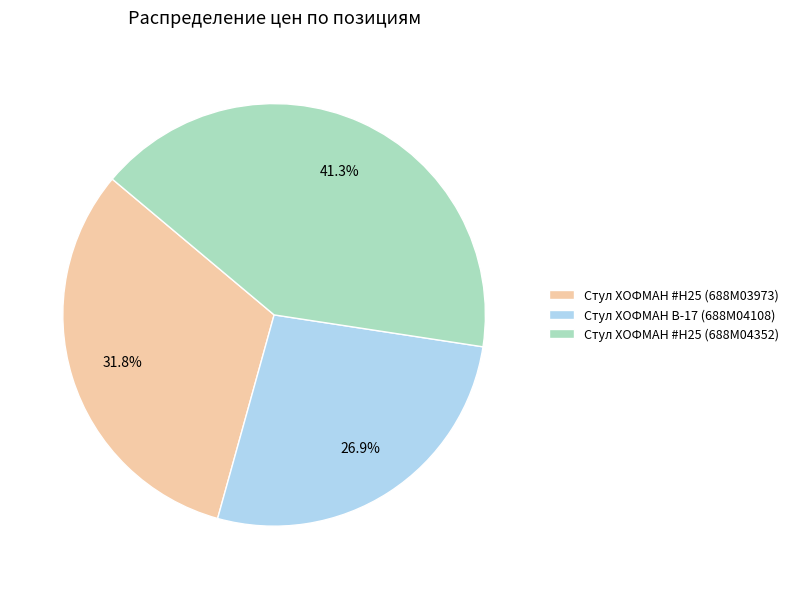

How many slices are in this pie chart?

3